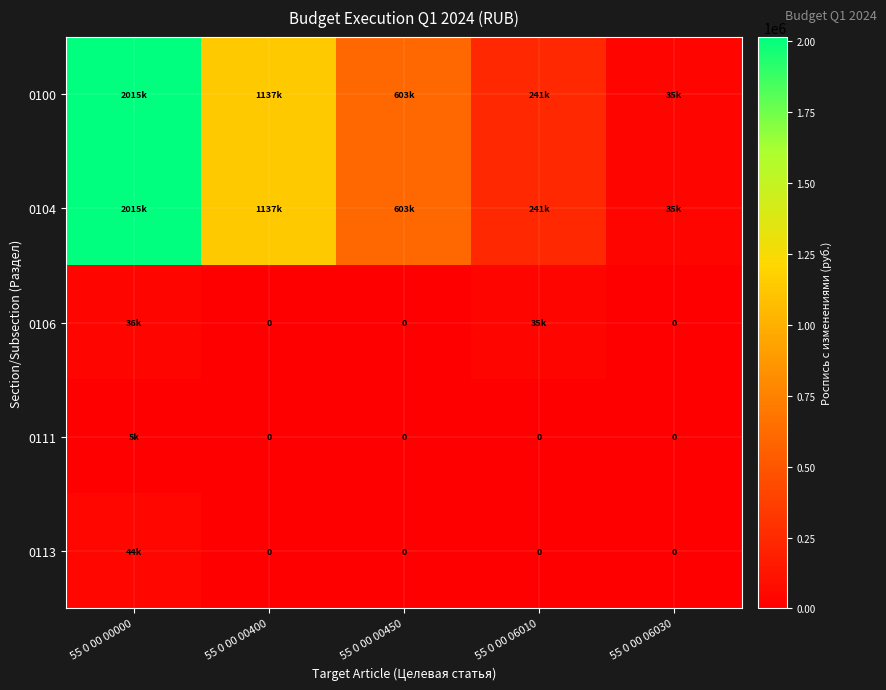

How many categories are shown in the chart?

5